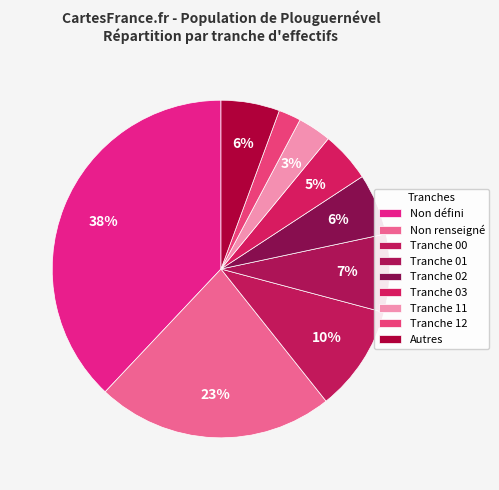

Is there any slice that represents more than half of the pie?

No